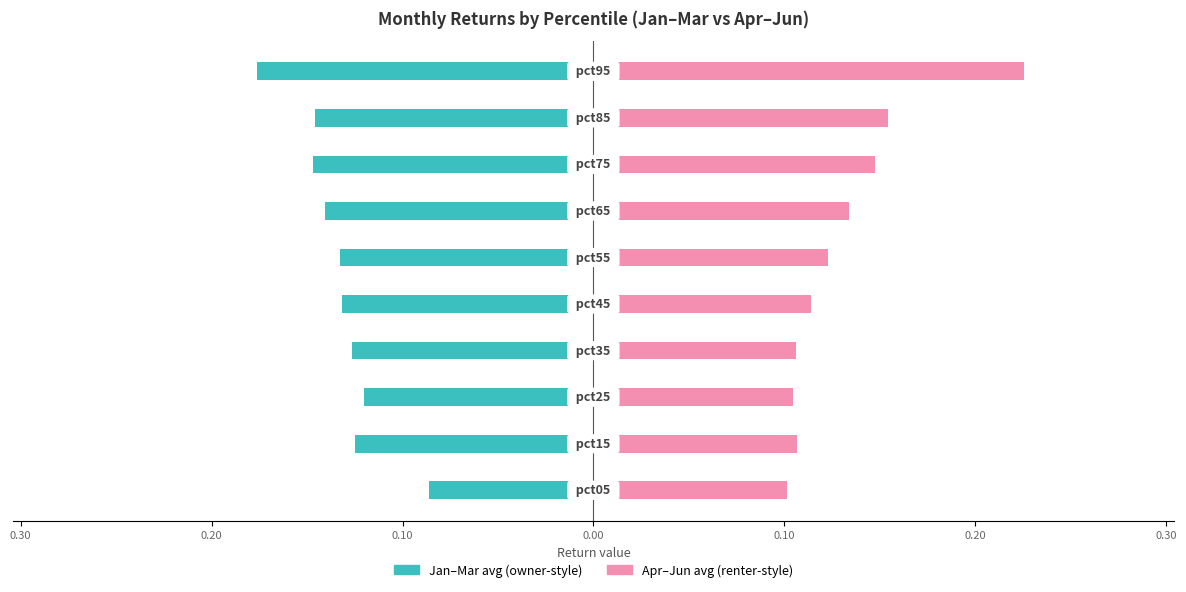

What is the difference between the highest and lowest values at 0.30?

0.2